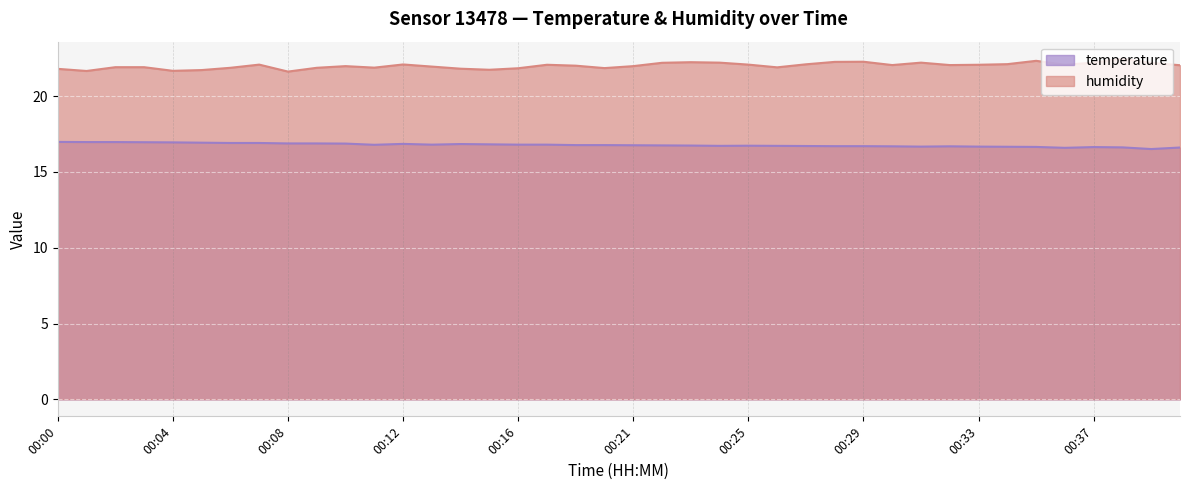

What is the total value across all series at 00:14?

38.6